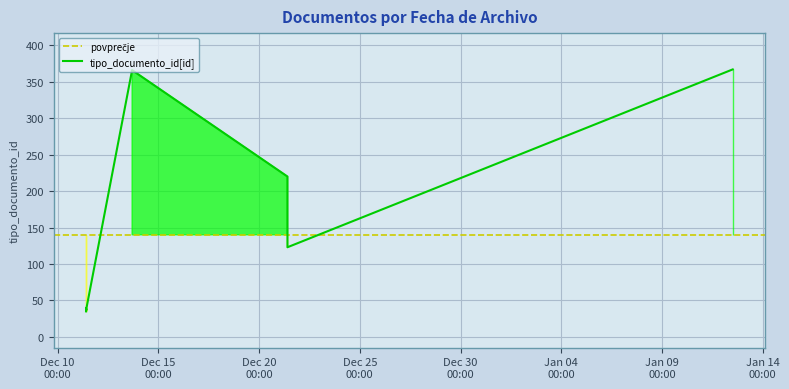

Which has a higher value, 2017-12-11 10:01:04 or 2018-01-12 12:11:15?

2018-01-12 12:11:15